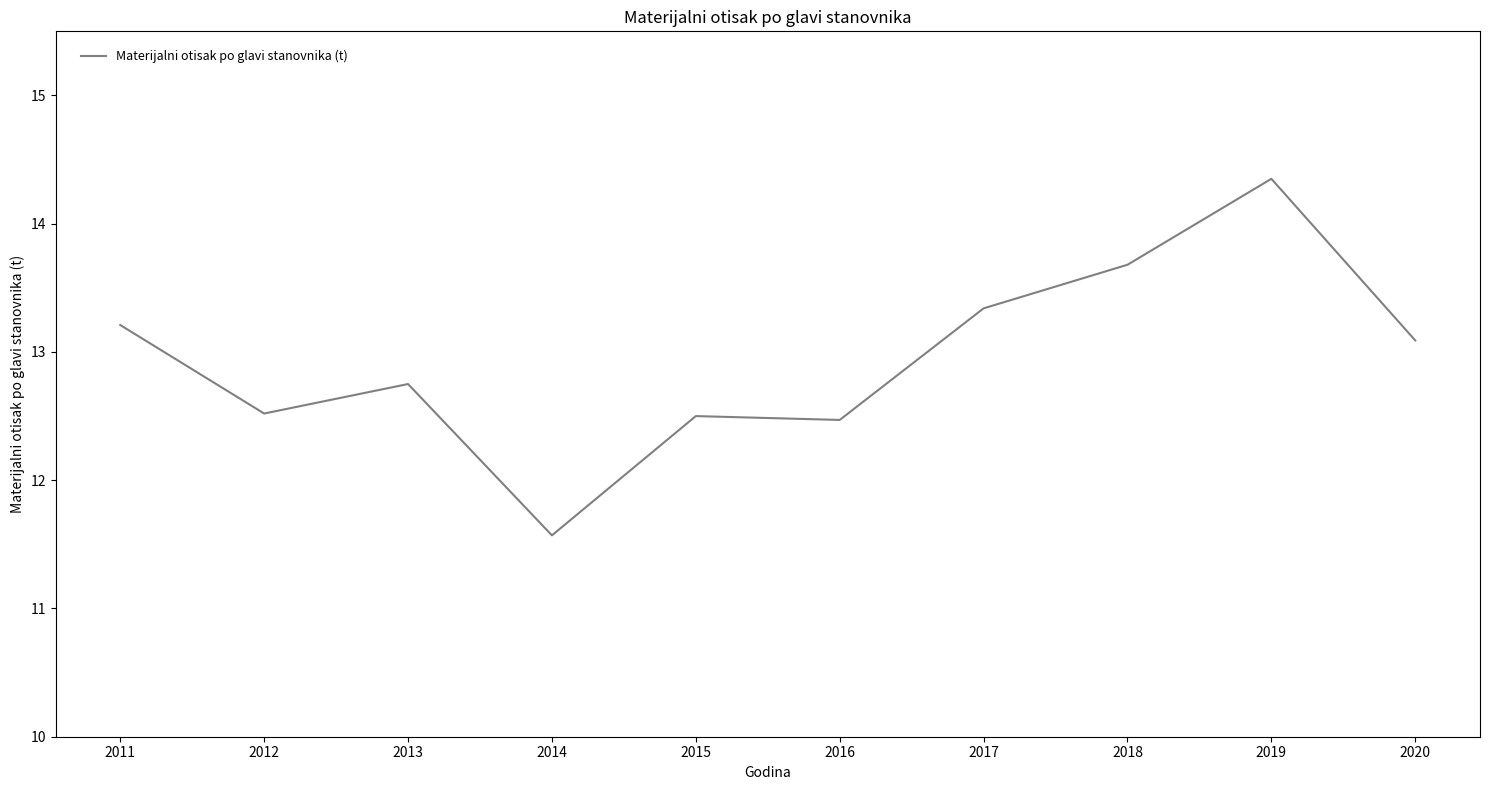

What is the difference between the values at 2018 and 2020?

0.6